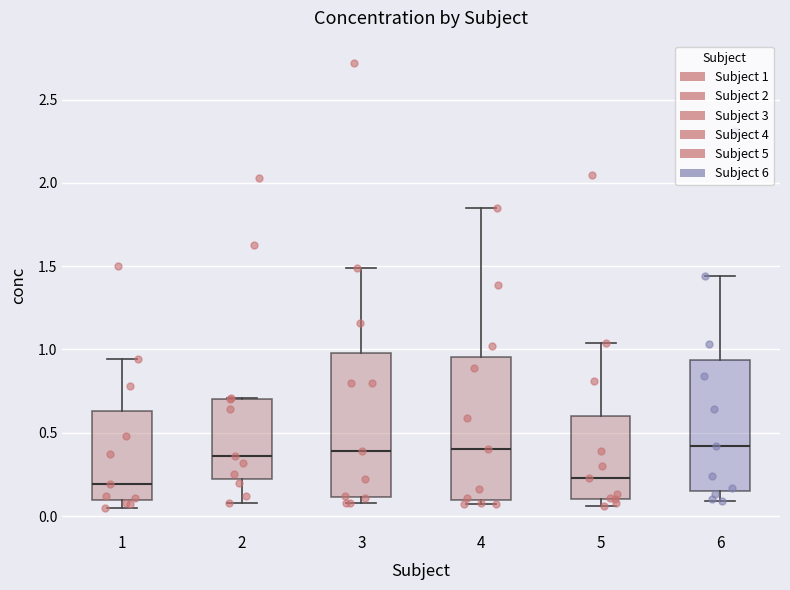

Reading left to right, read every box against the y-axis: the position of its median line, the range the box covers, and the ends of its whiskers. The values are not printed on the chart, so give them approximately, as read against the axis.

1: median 0.20, box 0.10 to 0.65, whiskers 0.05 to 0.95
2: median 0.35, box 0.25 to 0.70, whiskers 0.10 to 0.70
3: median 0.40, box 0.10 to 1.00, whiskers 0.10 (just below the box's lower edge) to 1.50
4: median 0.40, box 0.10 to 0.95, whiskers 0.05 to 1.85
5: median 0.25, box 0.10 to 0.60, whiskers 0.05 to 1.05
6: median 0.40, box 0.15 to 0.95, whiskers 0.10 to 1.45